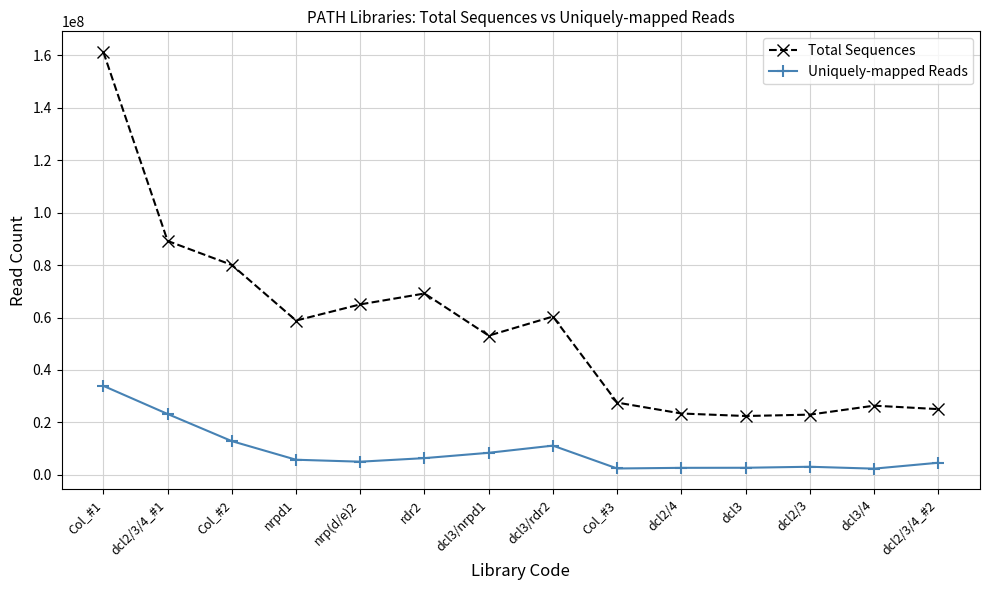

How many lines are shown in the chart?

2